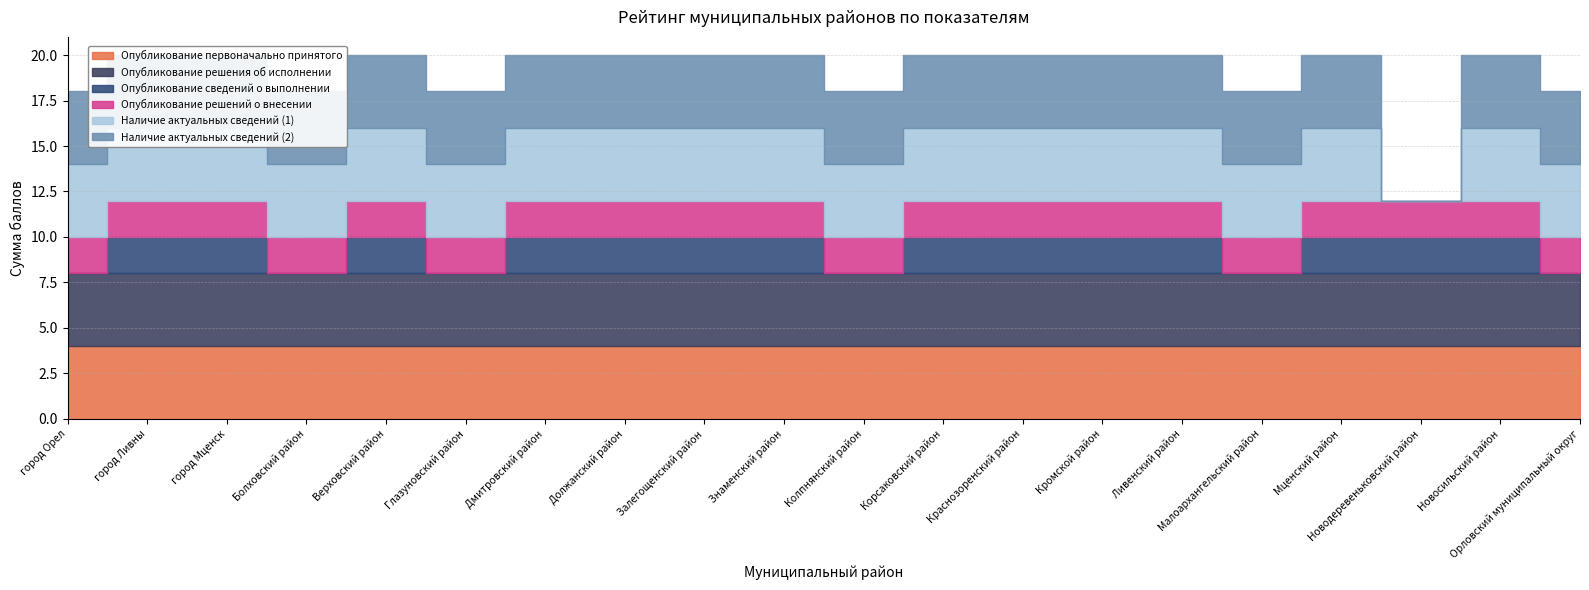

Is it true that Опубликование сведений о выполнении equals 2 at город Мценск?

True